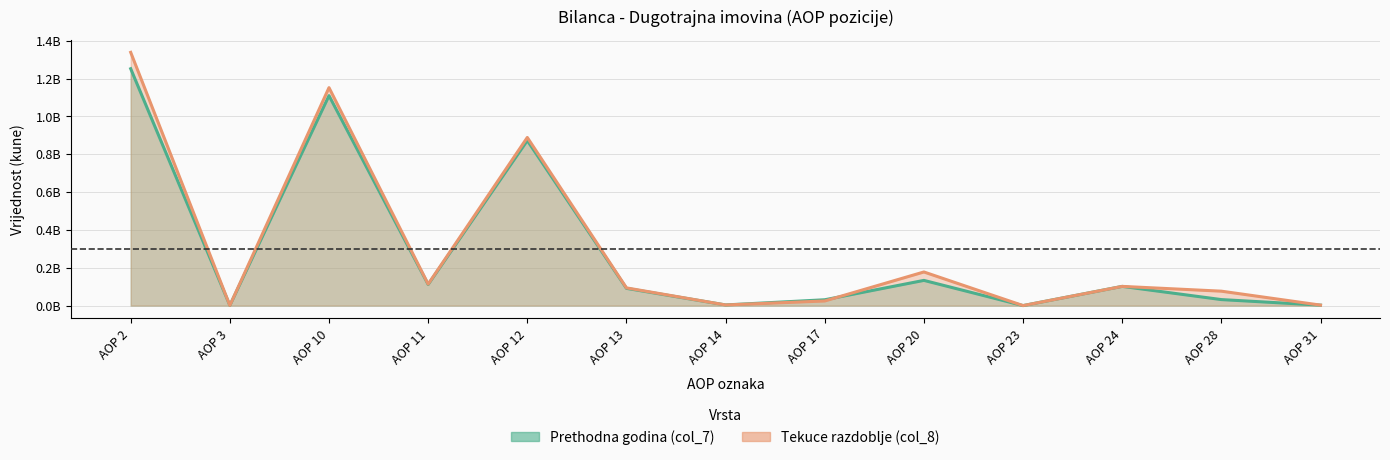

Does the chart display data point markers on the line(s)?

No